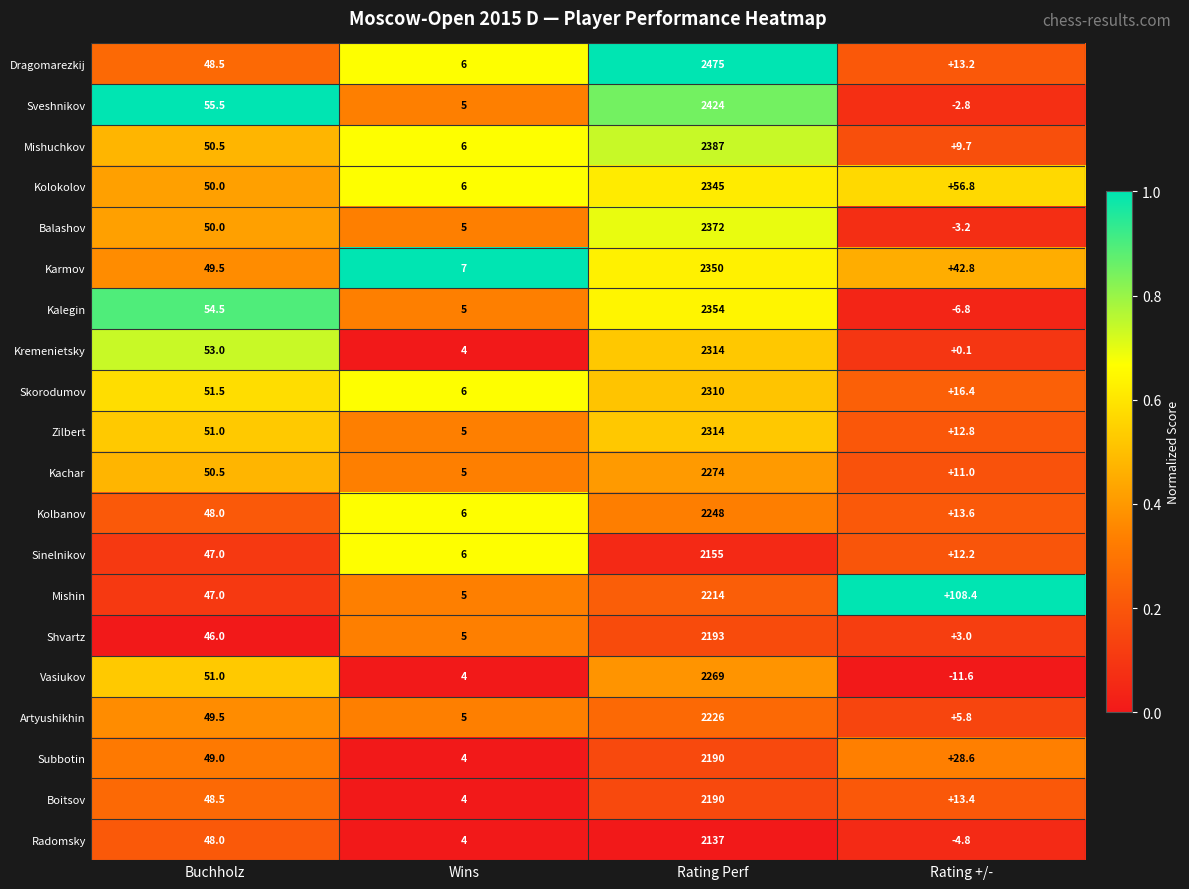

What is the minimum value shown in the chart?

-11.6